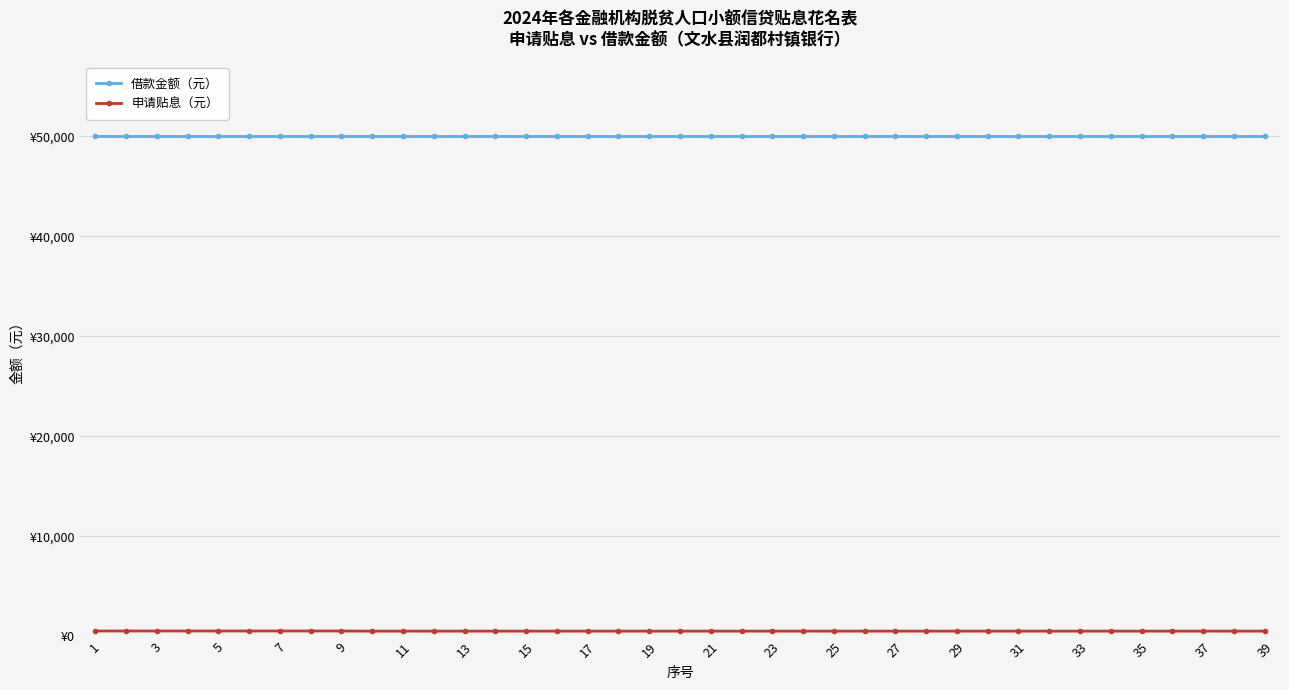

Is this an area chart (filled region under the line)?

No